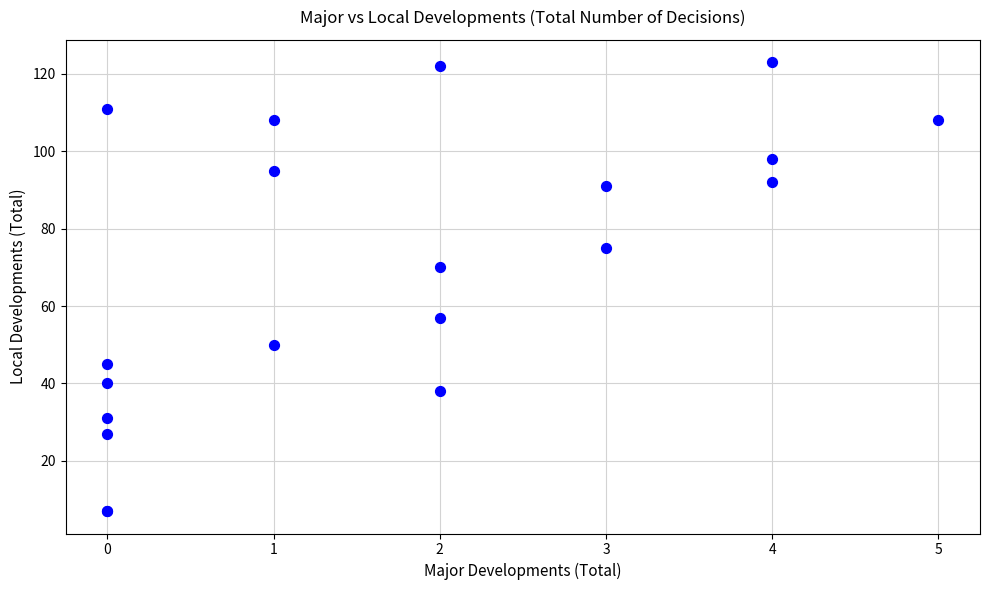

What Y value in the scatter plot is closest to 65?

70